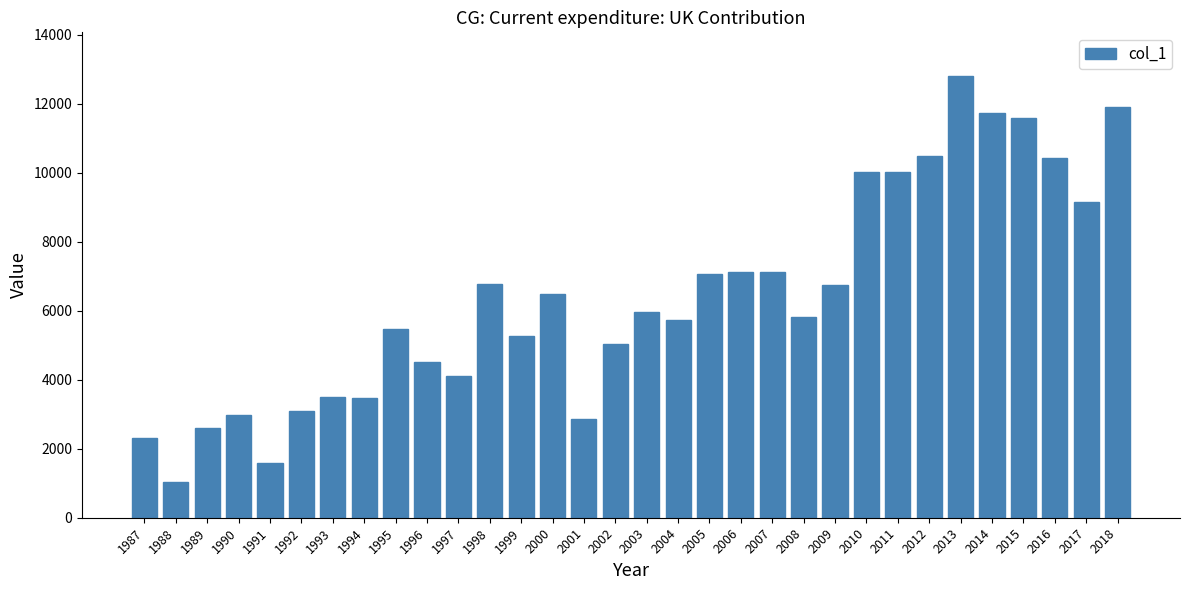

What is the average value?

6401